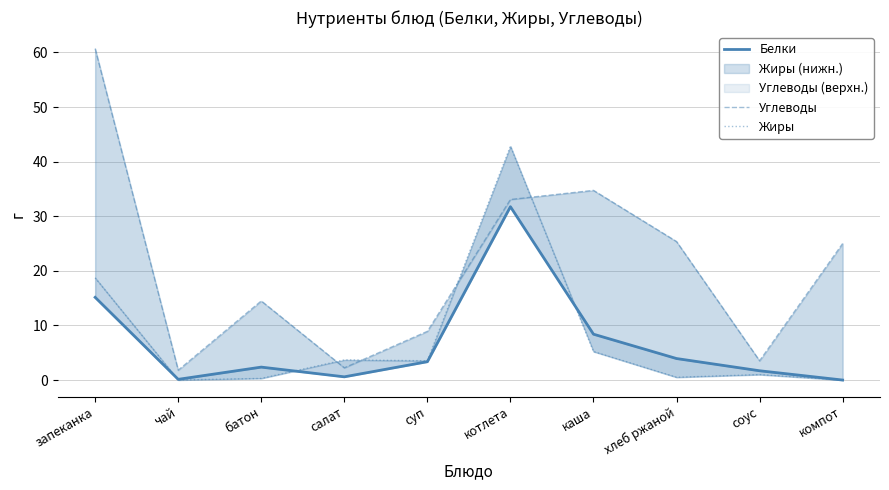

True or false: Жиры and Белки intersect in this chart.

True